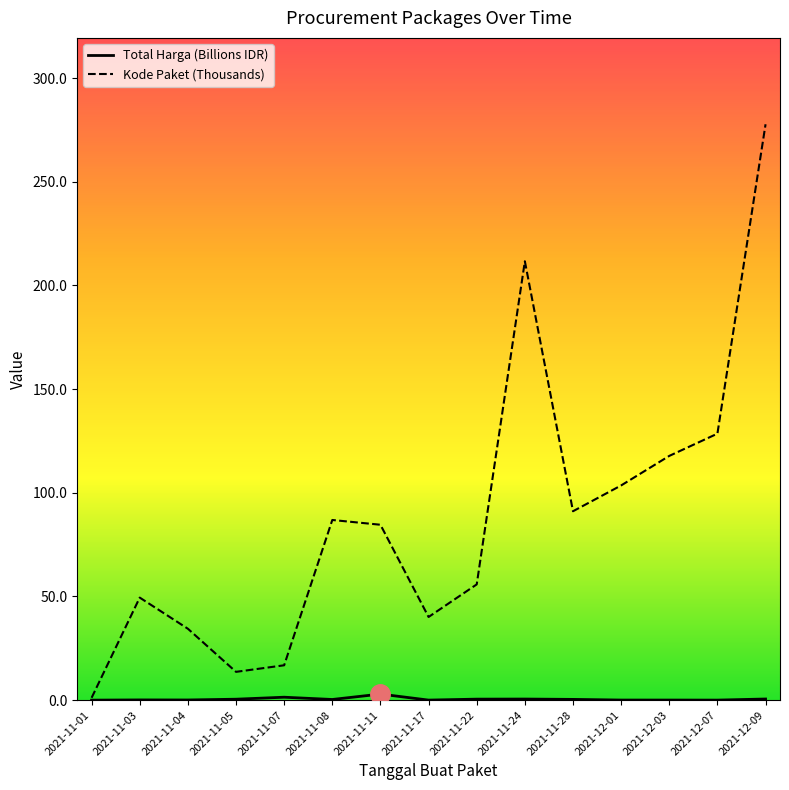

Between 2021-12-07 and 2021-11-24, which is larger?

2021-11-24